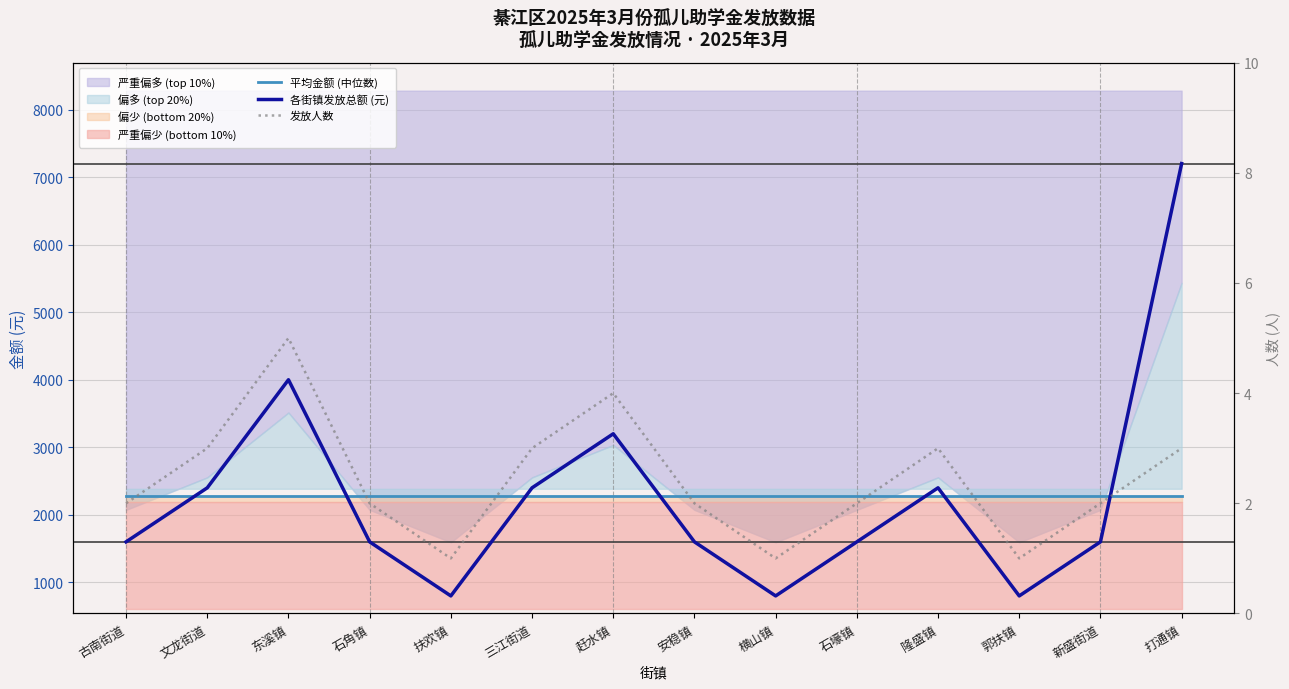

True or false: 平均金额 (中位数) and 发放人数 cross at least once.

False